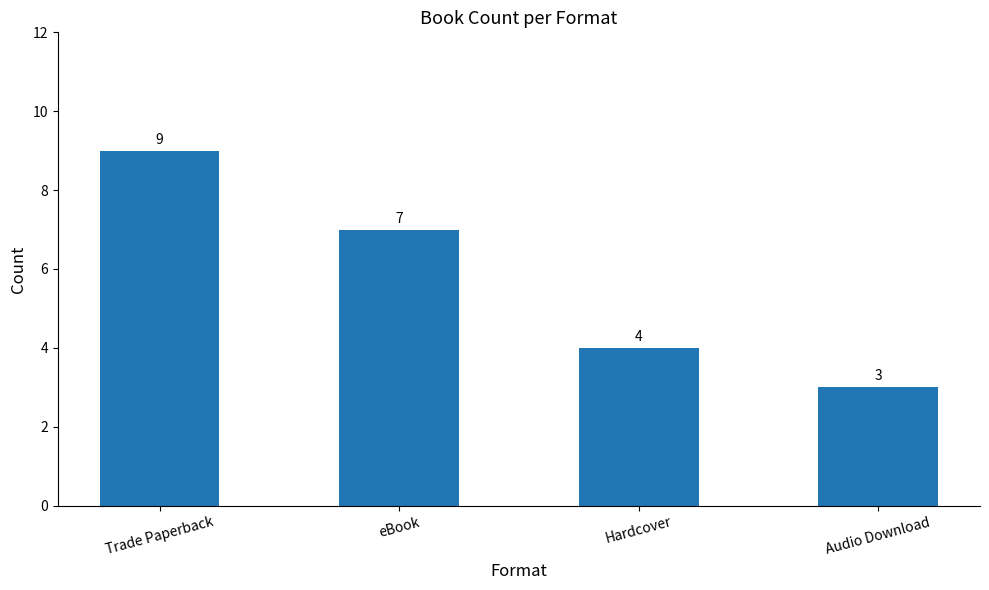

Which label corresponds to the largest value in the chart?

Trade Paperback